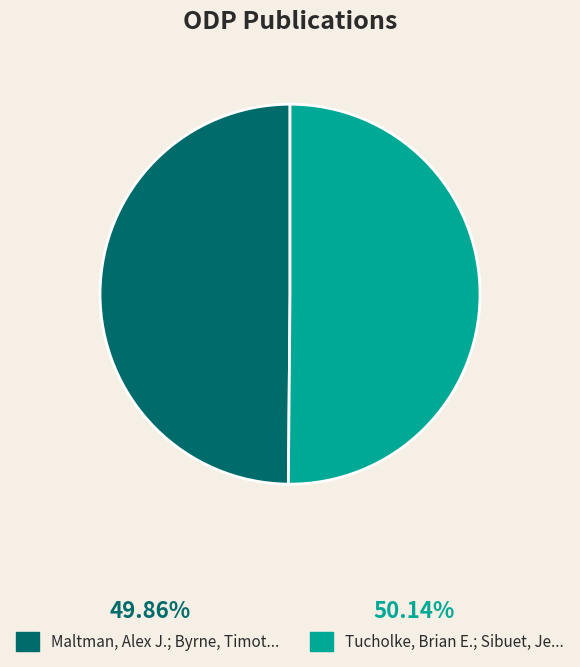

How many slices are in this pie chart?

2